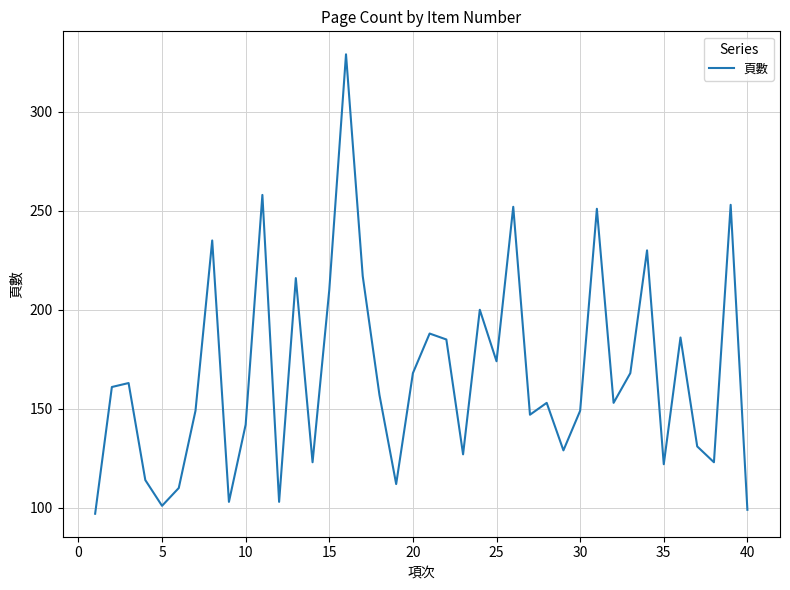

What is the greatest value displayed?

329